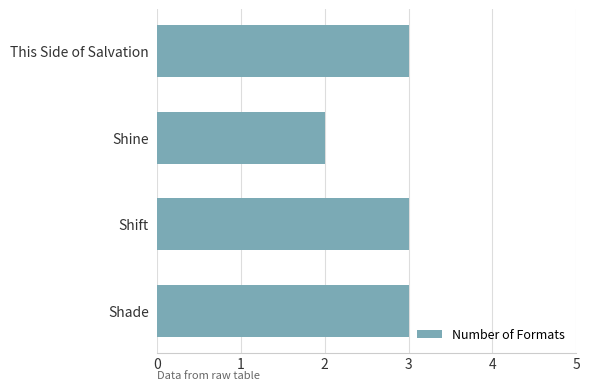

What is the minimum value shown in the chart?

2